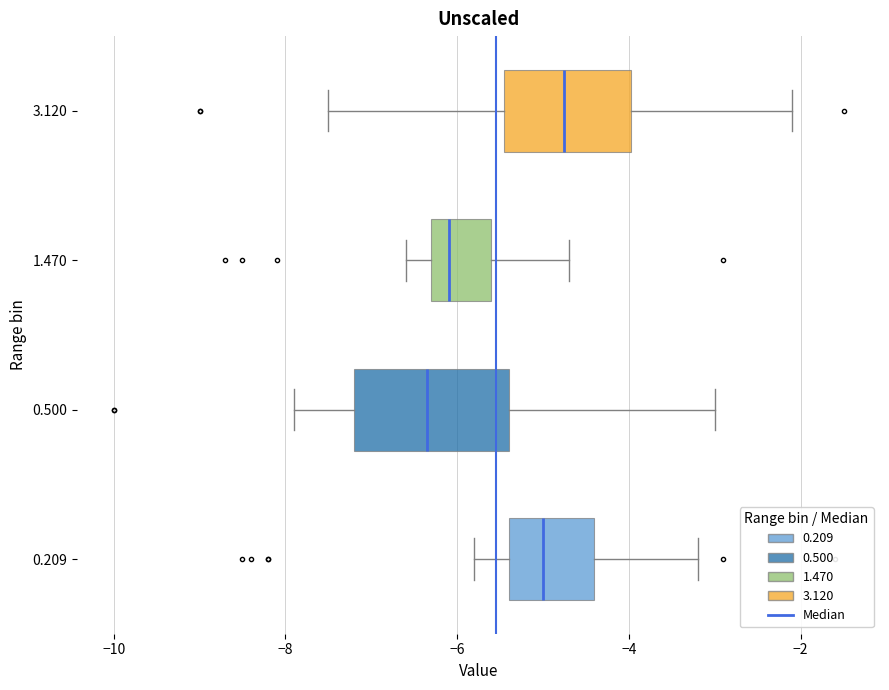

Comparing the boxes themselves (not the whiskers), which one is the widest?

0.500